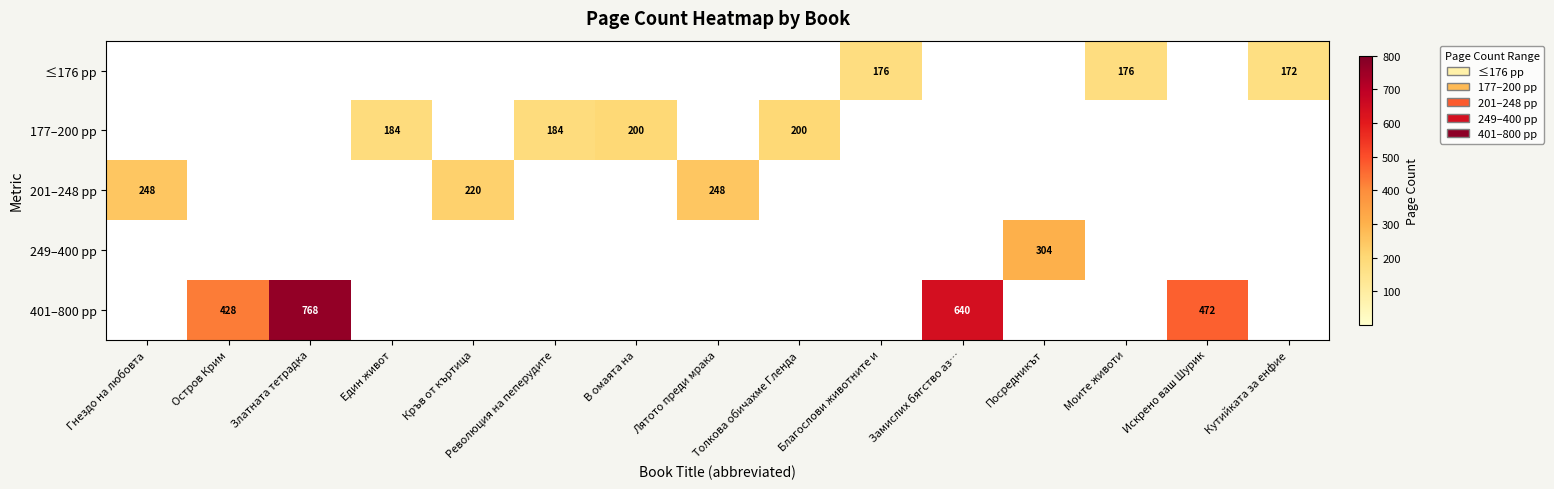

True or false: 177–200 pp has a value of 200 at В омаята на.

True